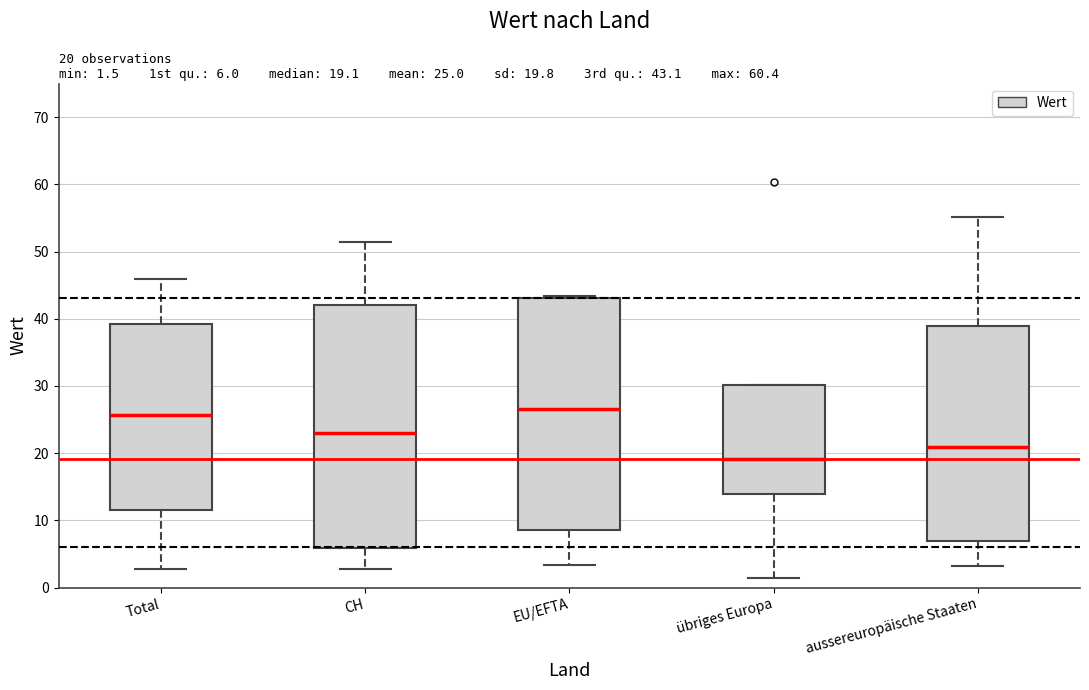

Which box is the tallest, from its lower edge to its upper edge?

CH